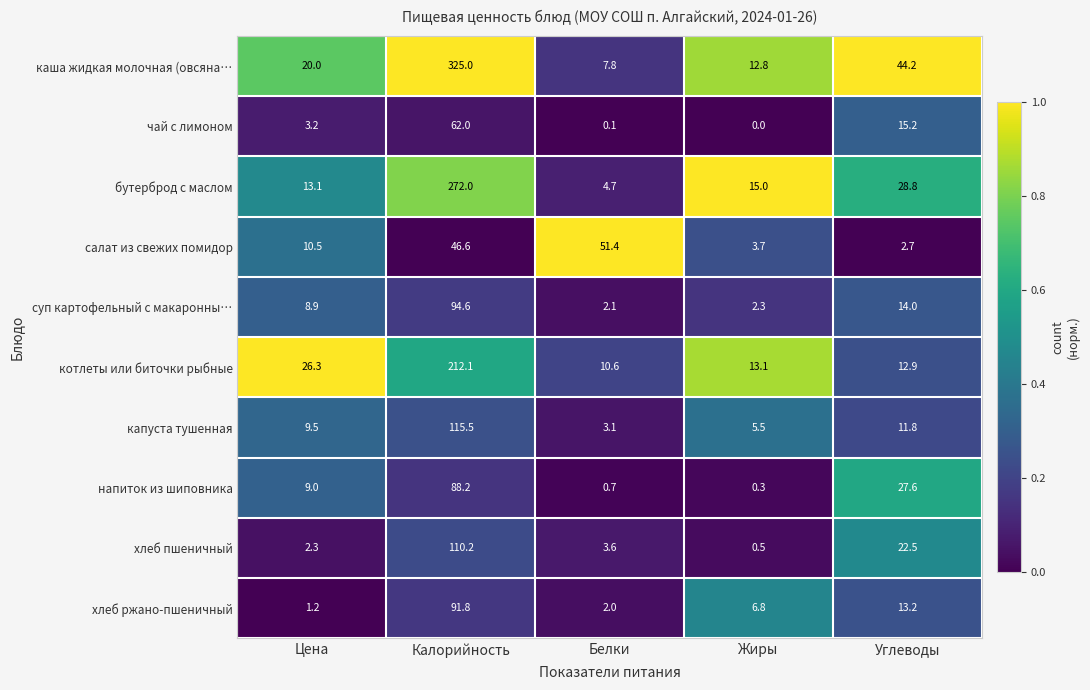

The бутерброд с маслом series shows 28.8 at Углеводы. True or false?

True